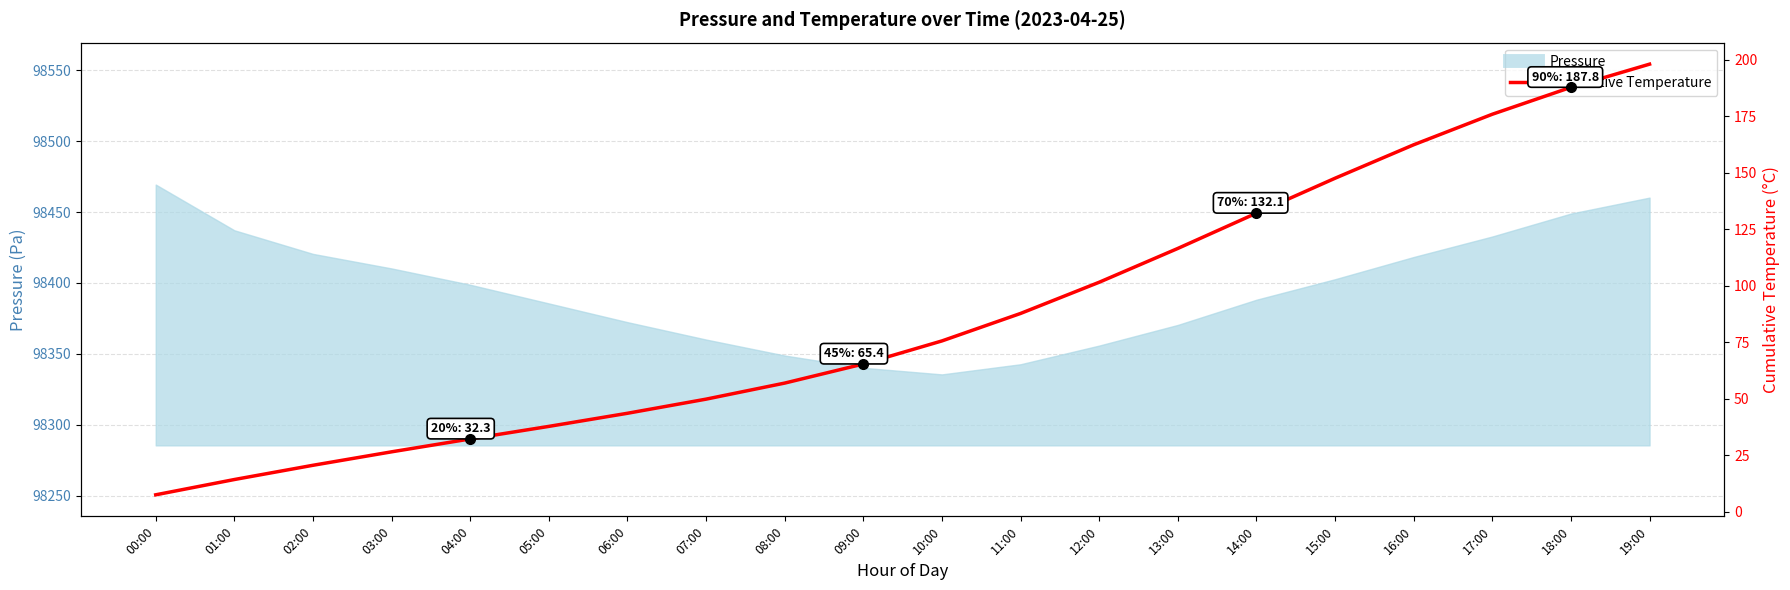

What is the label of the 8th point from the left?

07:00